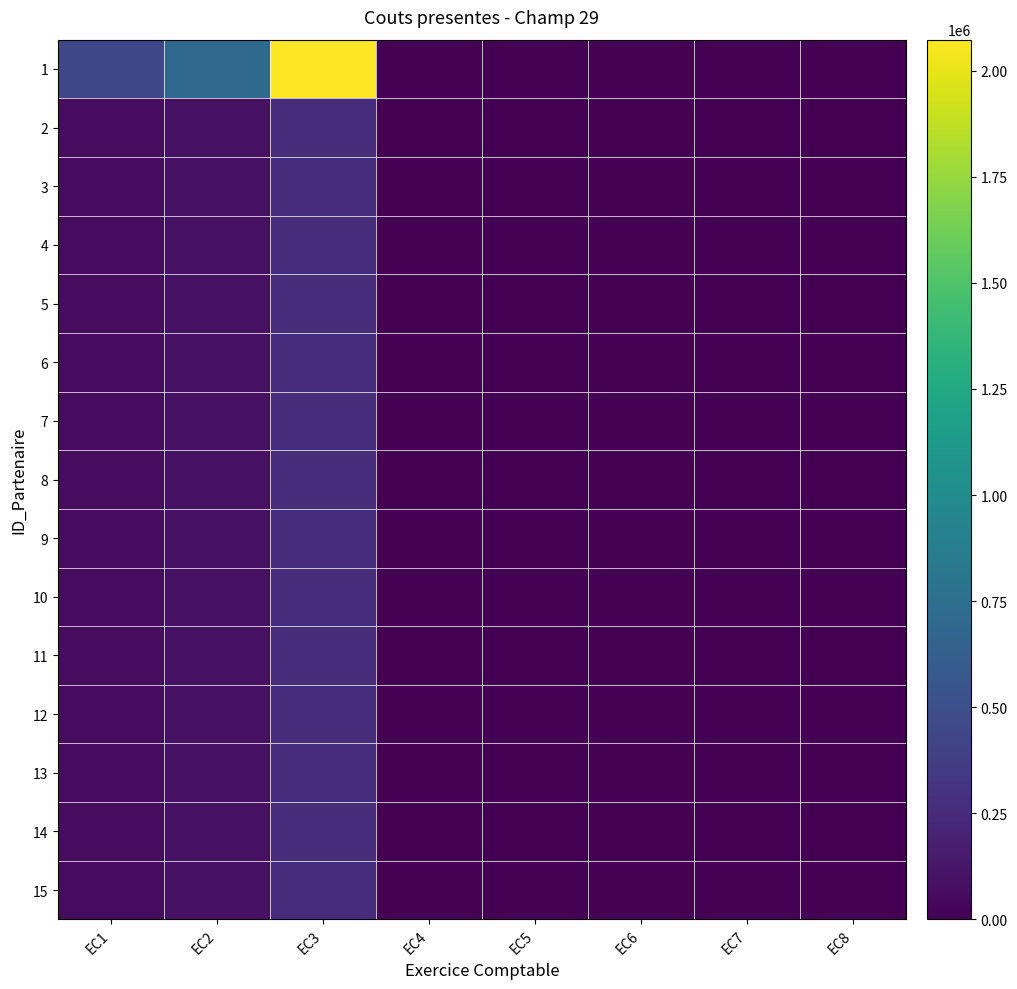

Between EC1 and EC4, which series saw the biggest shift?

1